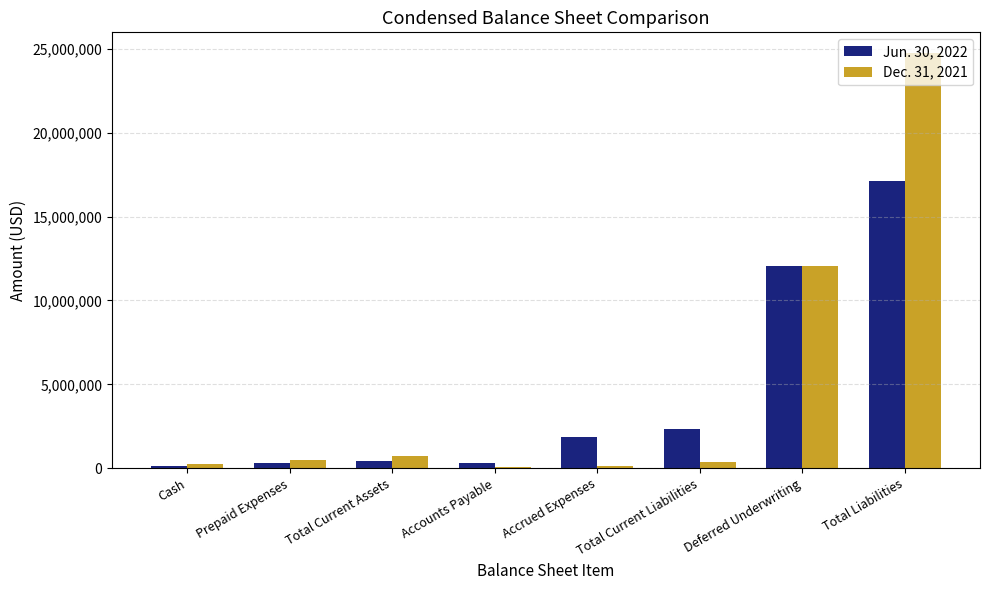

Count the number of categories in the chart.

8